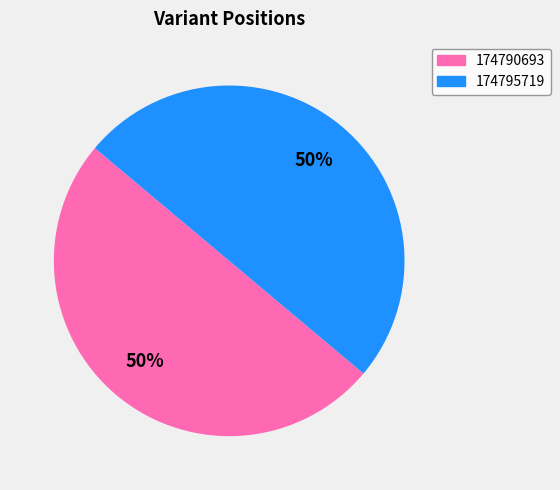

True or false: 174795719 accounts for 44% of the total.

False